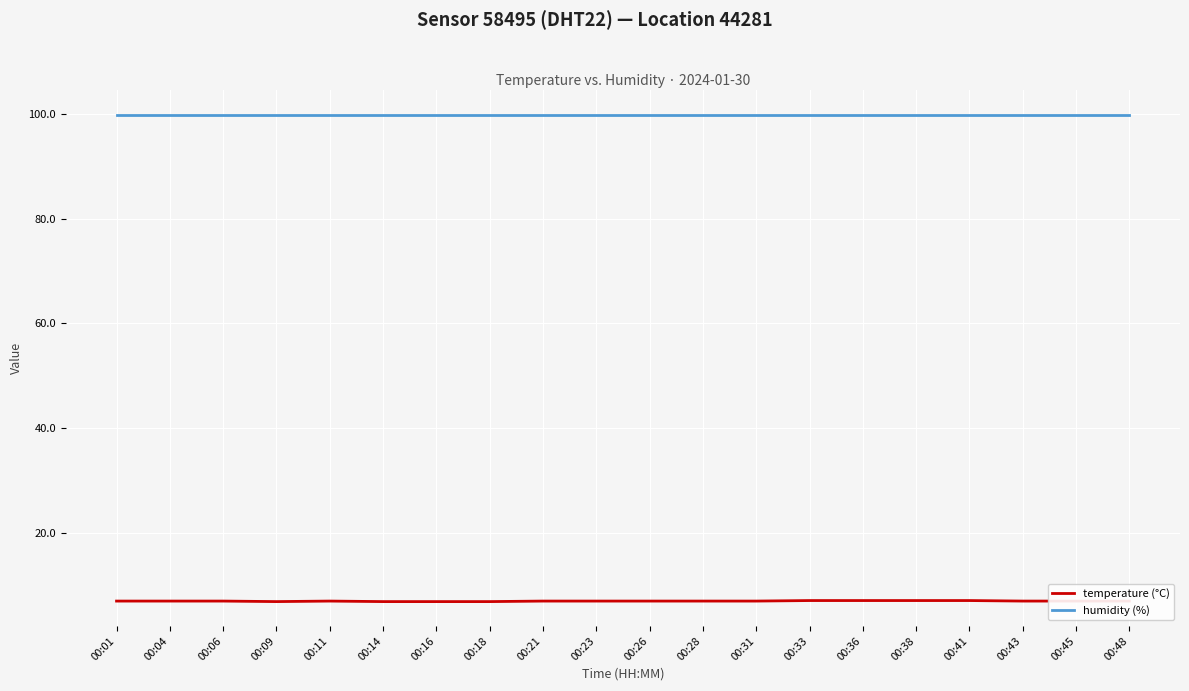

What are all the series names shown in the legend?

temperature (°C), humidity (%)